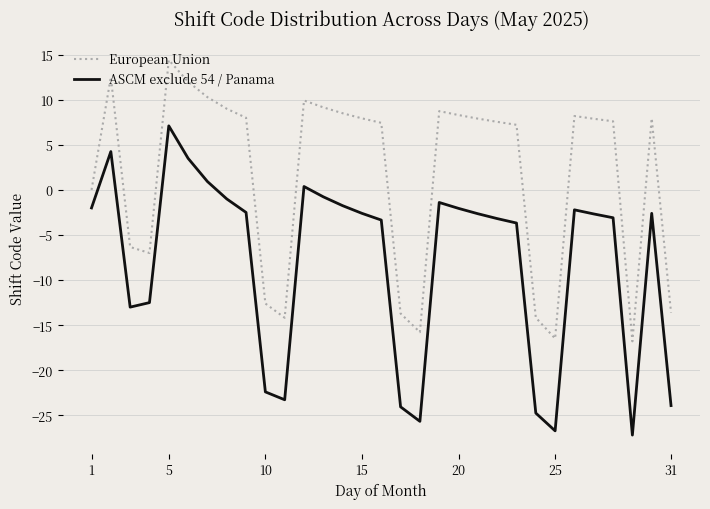

In European Union, how many points are higher than both neighbors (excluding endpoints)?

6